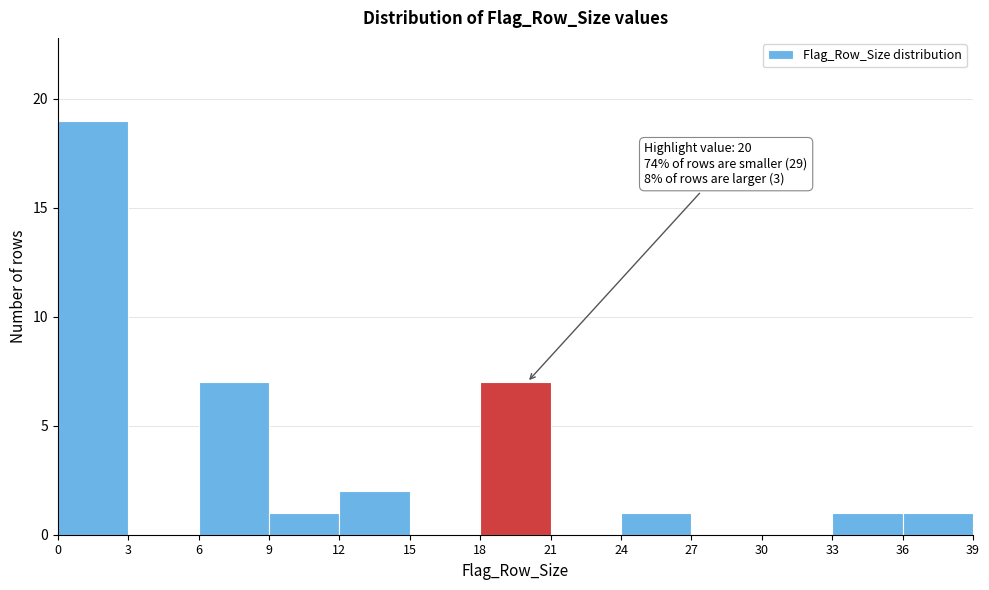

Over which range of the x-axis is the bar tallest?

0 to 3